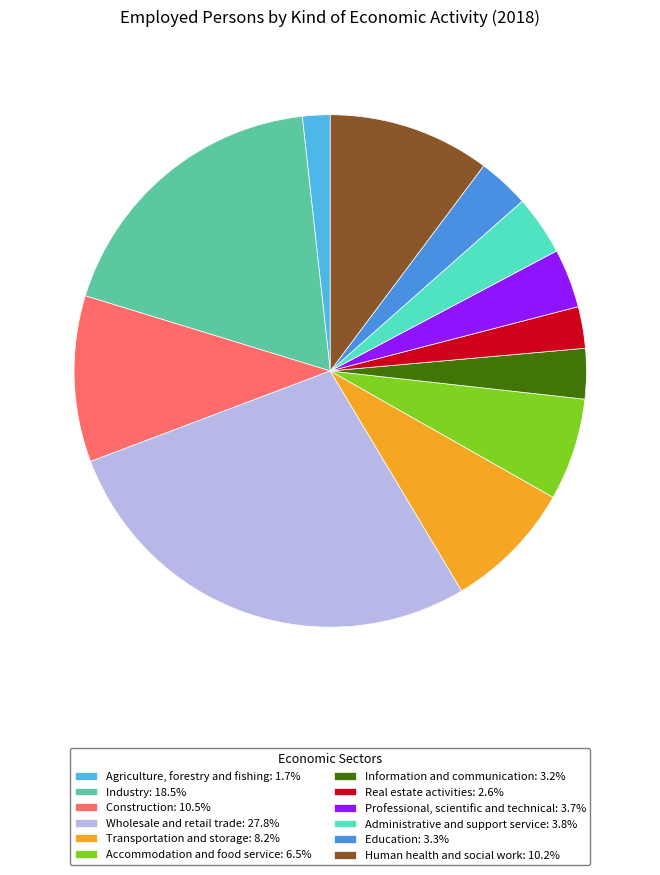

Do Administrative and support service: 3.8% and Wholesale and retail trade: 27.8% together represent more than half of the pie?

No